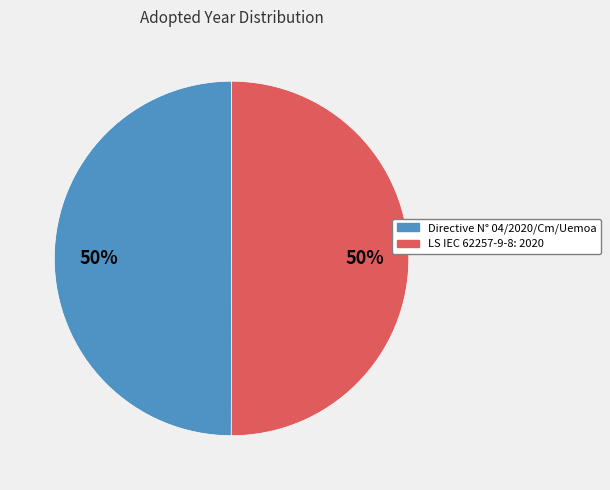

How many slices are in this pie chart?

2